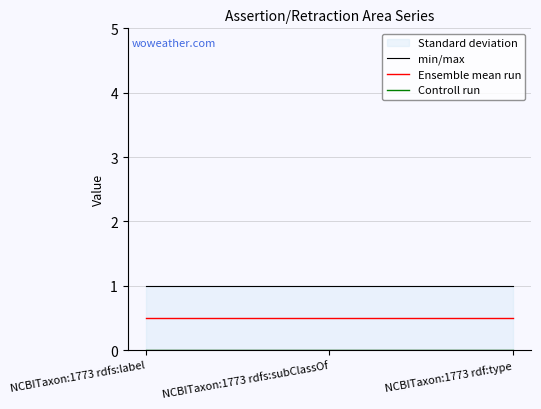

At NCBITaxon:1773 rdfs:subClassOf, list the series in order from largest to smallest.

min/max, Ensemble mean run, Controll run